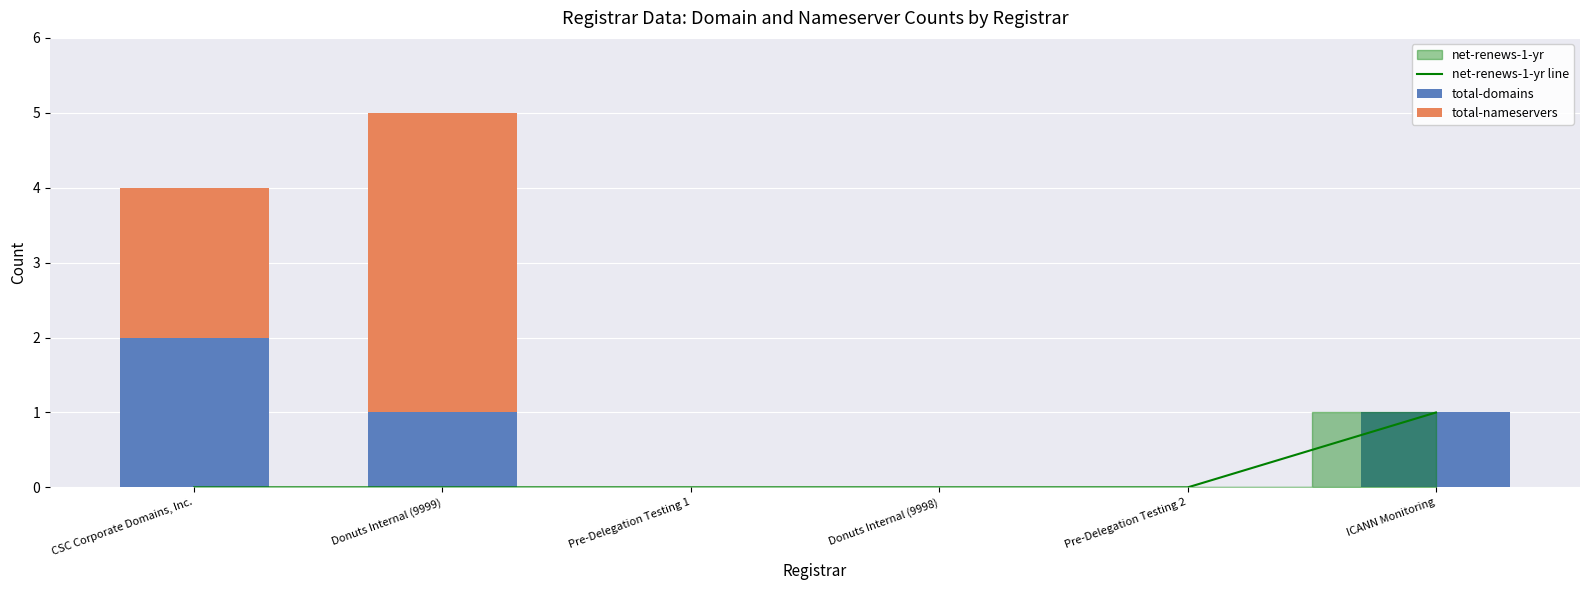

At which category is the sum across all series the highest?

Donuts Internal (9999)